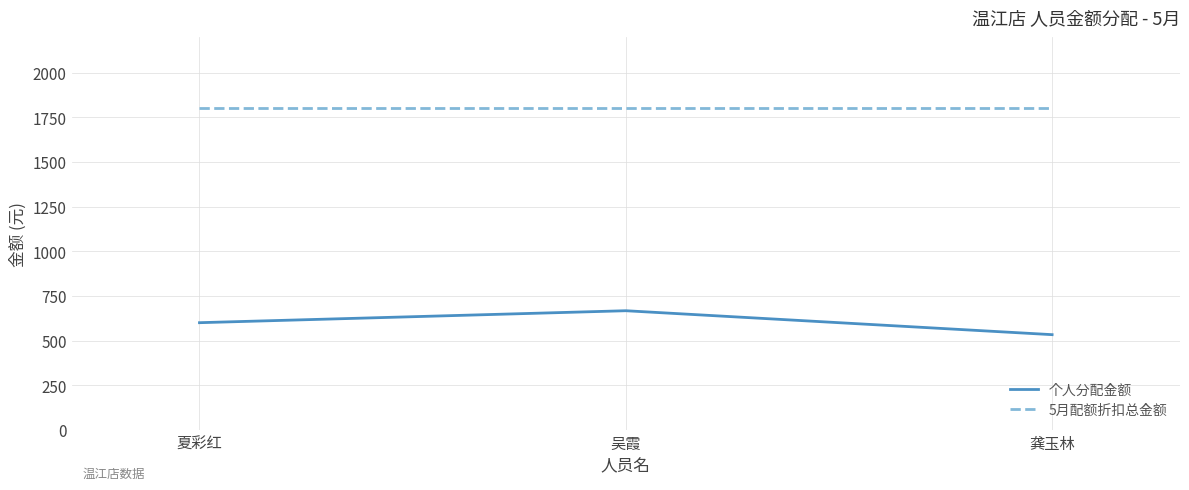

True or false: 5月配额折扣总金额 has a value of 2907 at 夏彩红.

False